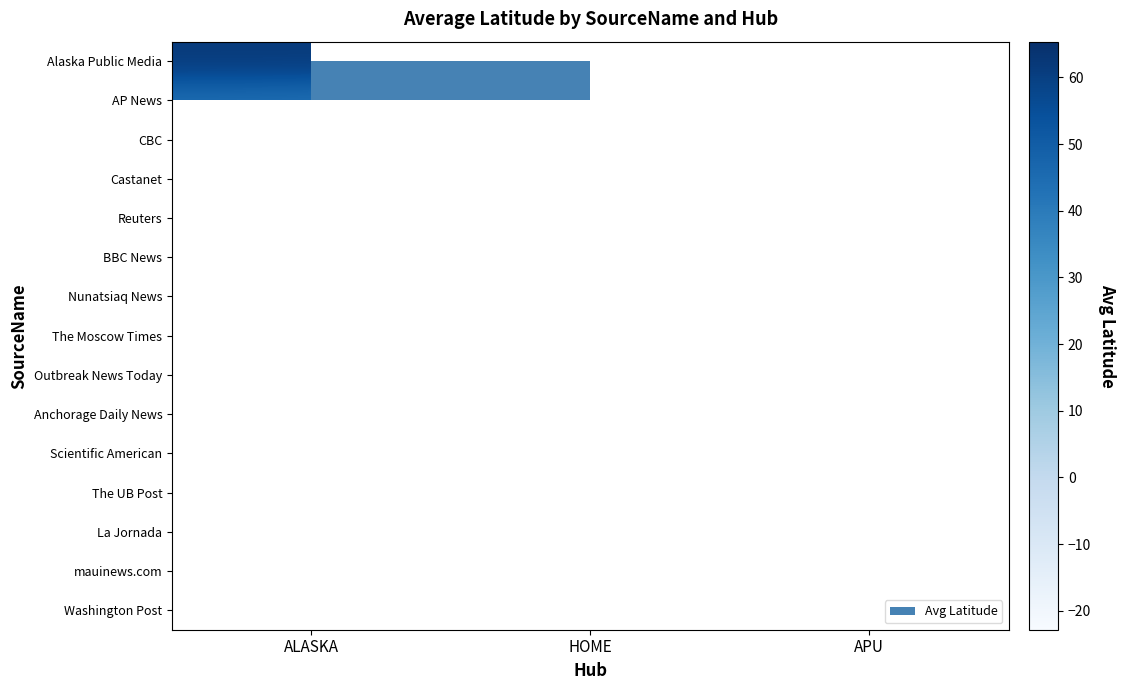

What is the minimum value shown in the chart?

-22.9